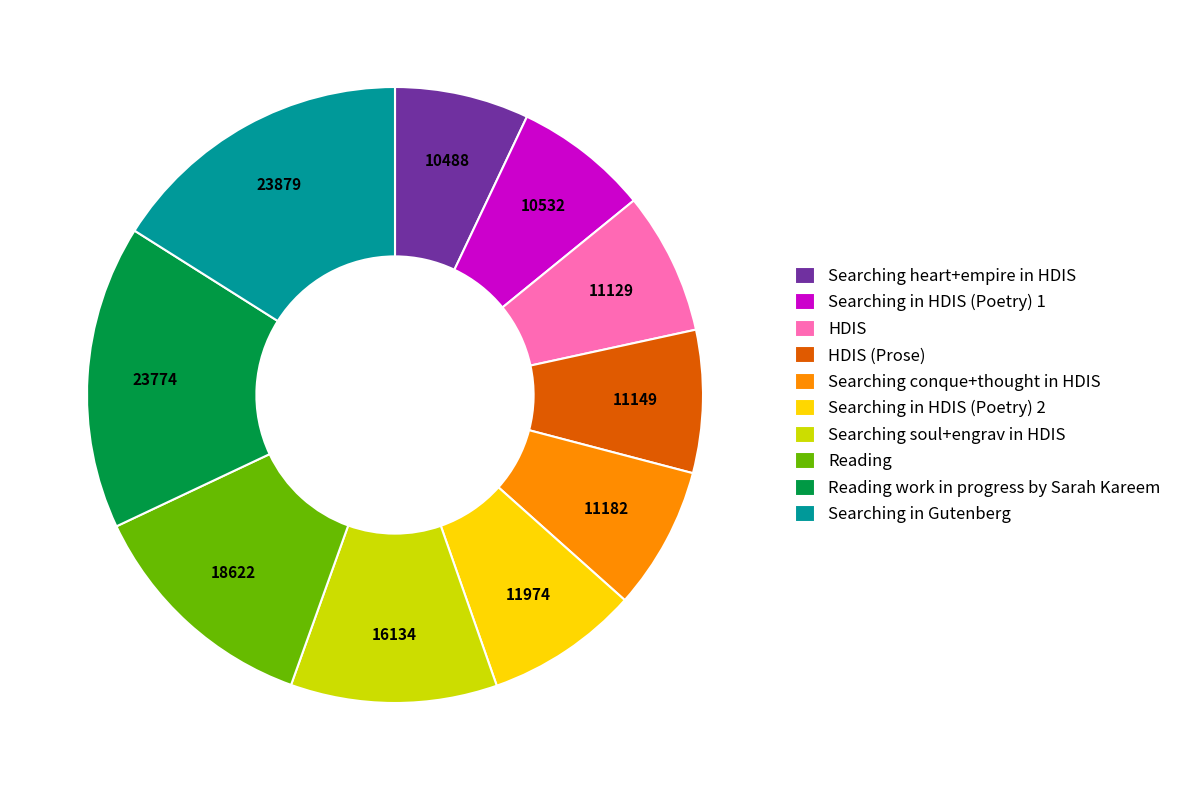

Approximately how many times larger is the value at Reading work in progress by Sarah Kareem compared to HDIS?

2.1